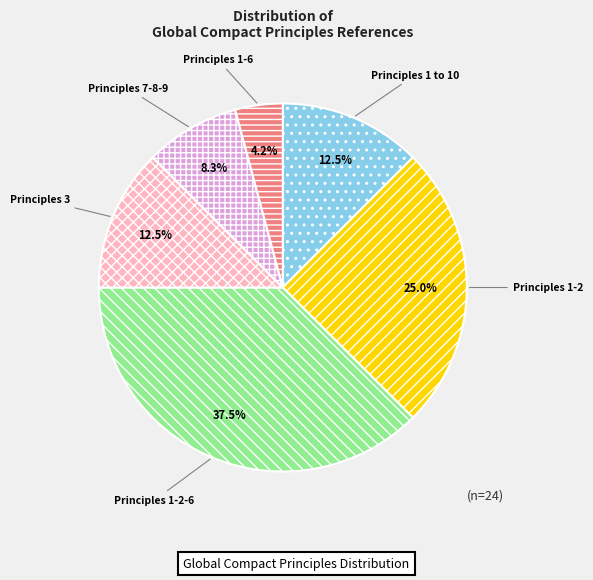

Which has a higher value, Principles 1-2-6 or Principles 1 to 10?

Principles 1-2-6